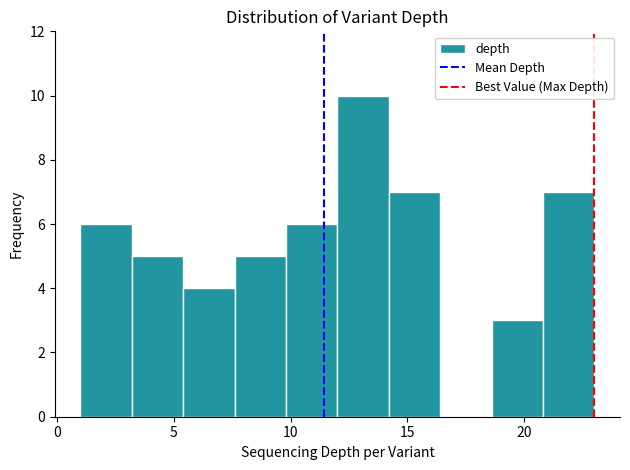

Reading left to right, transcribe this chart: for each bar, give the range it covers on the x-axis and its height. Neither the bar edges nor the heights are printed on the chart, so give them approximately, as read against the axes.

1.0 to 3.2: 6
3.2 to 5.4: 5
5.4 to 7.6: 4
7.6 to 9.8: 5
9.8 to 12.0: 6
12.0 to 14.2: 10
14.2 to 16.4: 7
16.4 to 18.6: 0
18.6 to 20.8: 3
20.8 to 23.0: 7